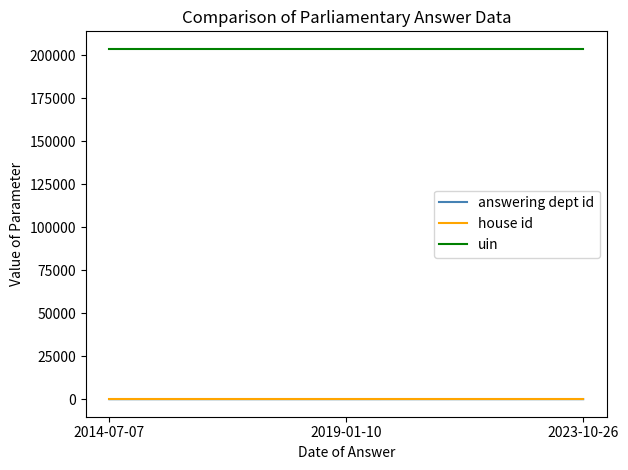

What is the greatest value displayed?

203843